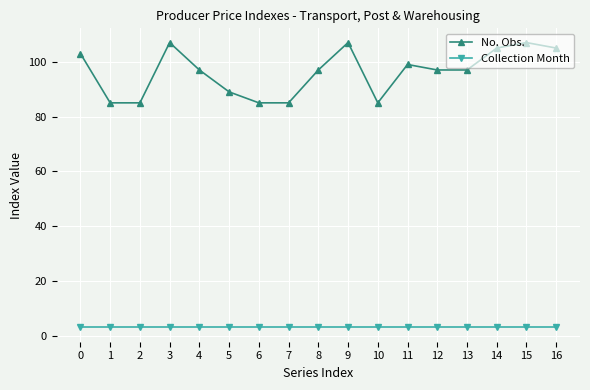

What is the difference between the maximum and minimum values in the No. Obs. series?

22